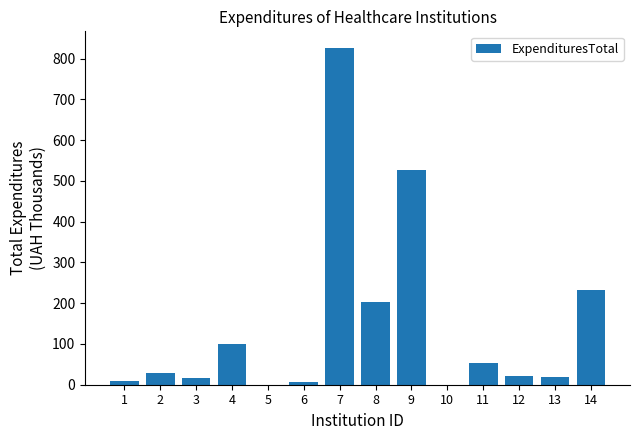

Is it true that the value at 7 is 825.6?

True